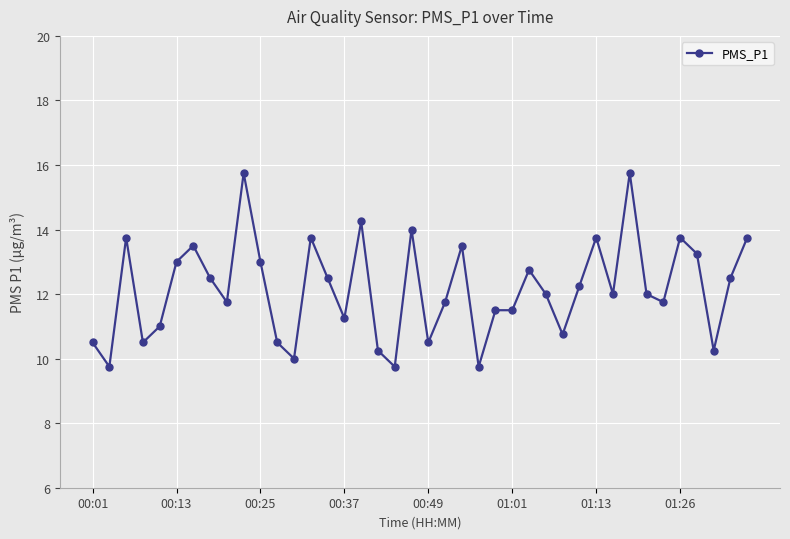

Count the number of categories in the chart.

40